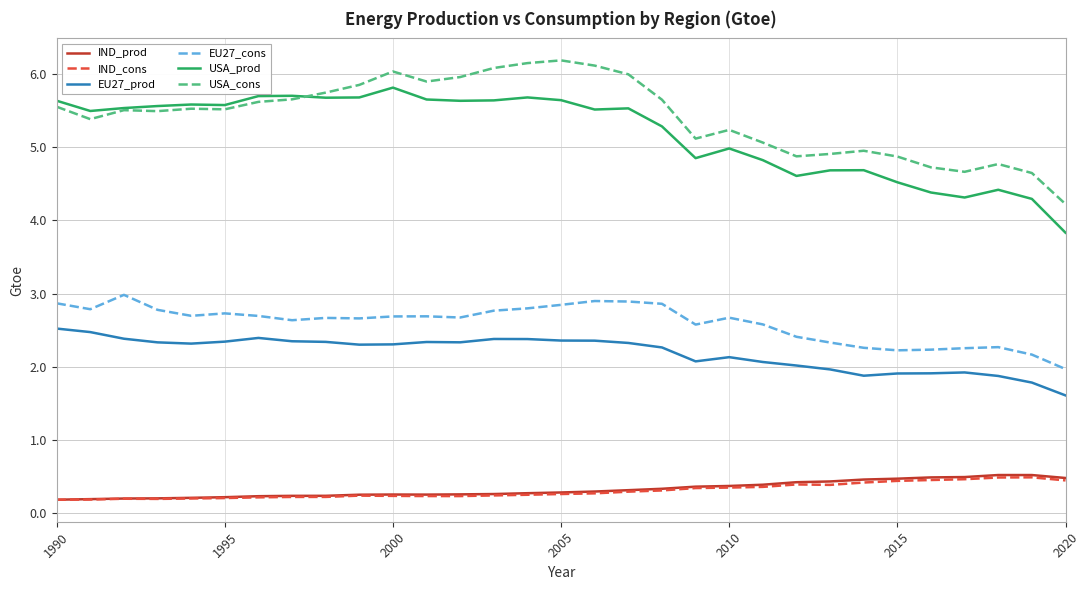

What is the greatest value displayed?

6.2